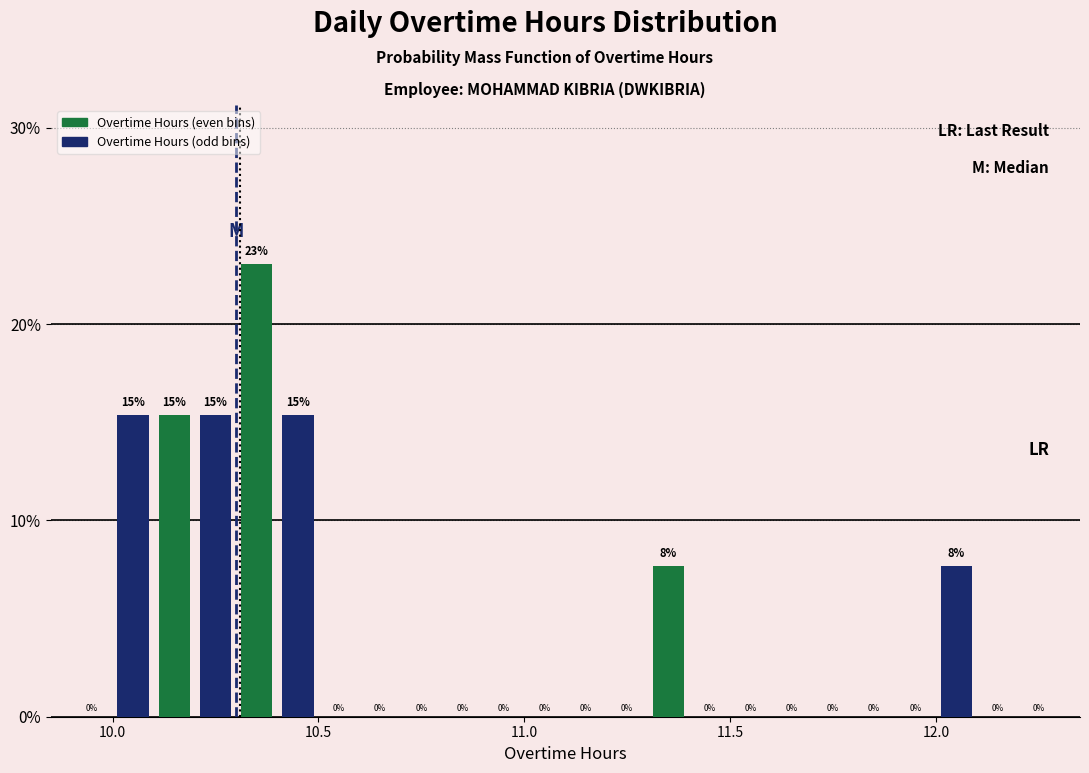

Around what value on the x-axis is the tallest bar? Give the approximate position of its centre, as read against the axis.

10.35